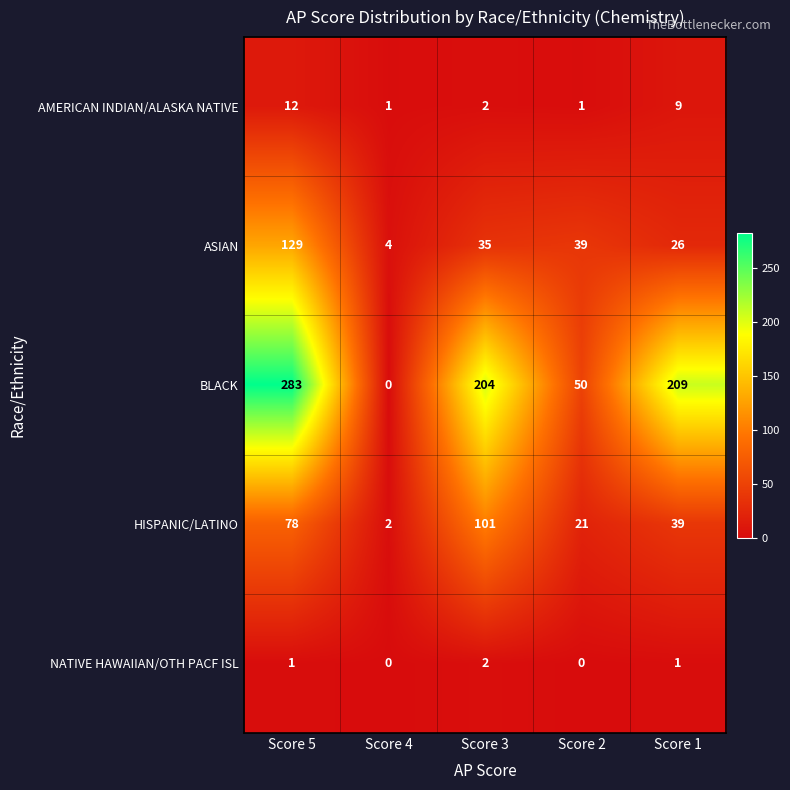

True or false: ASIAN has a value of 208 at Score 5.

False